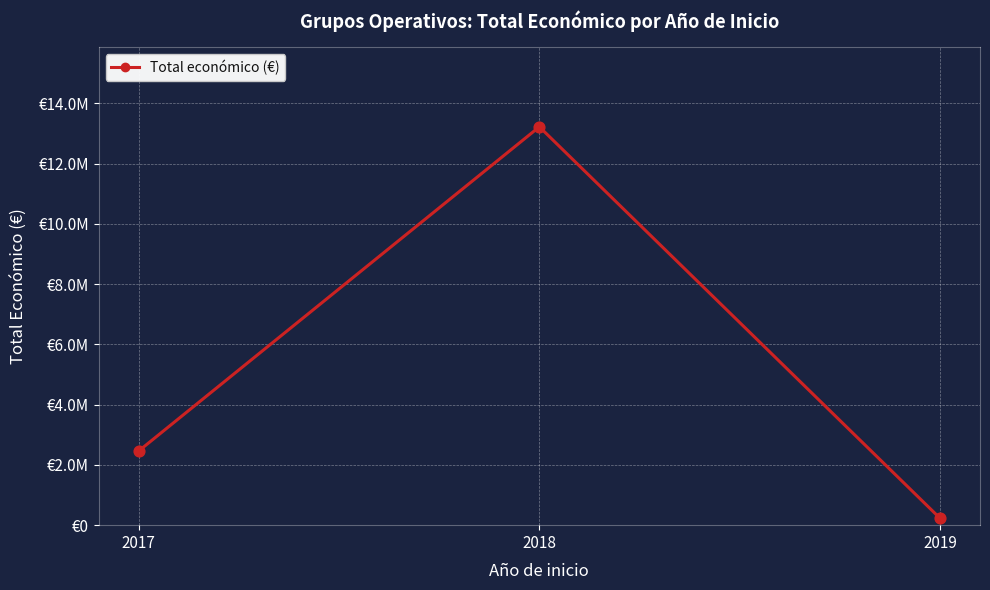

Approximately how many times larger is the value at 2018 compared to 2019?

56.9